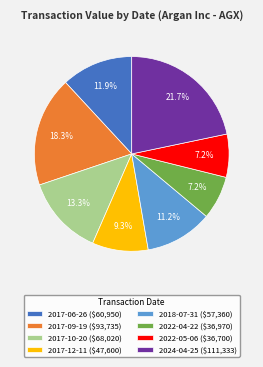

To the nearest percent, what portion does 2018-07-31 represent?

11%